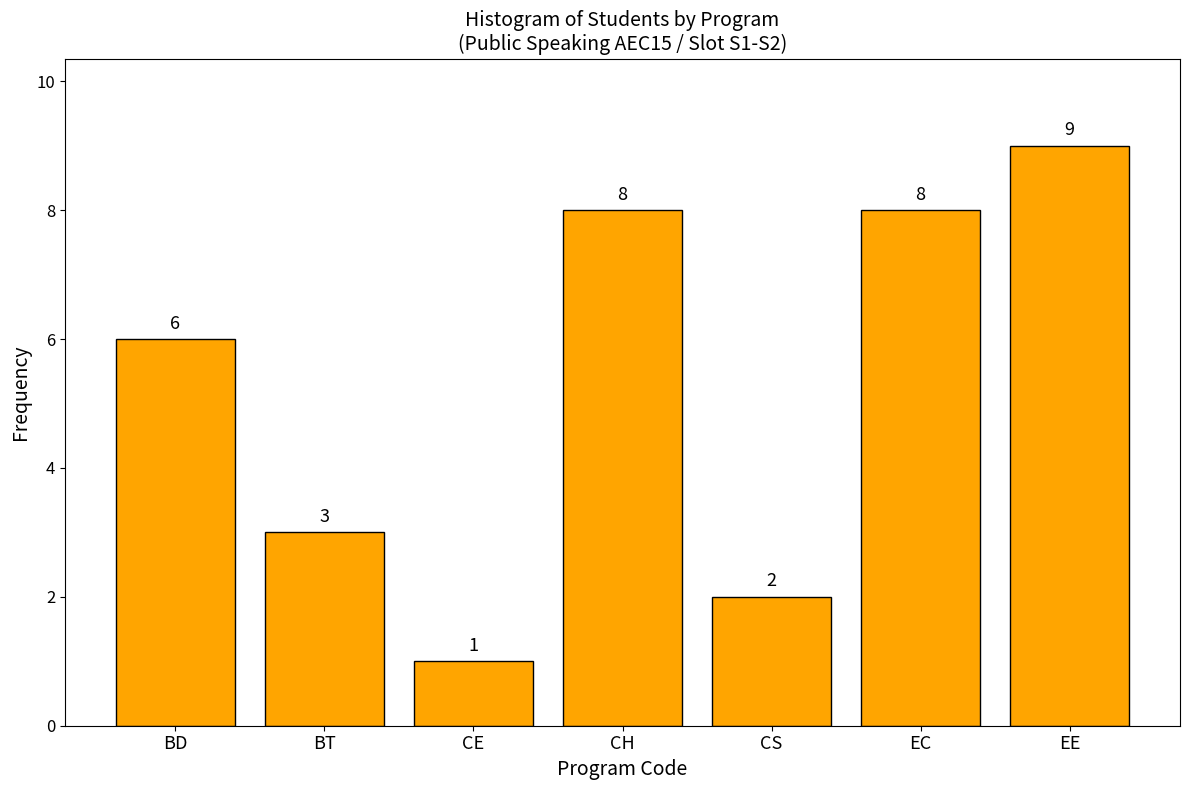

Reading left to right, what are all the values shown in this chart?

6	3	1	8	2	8	9